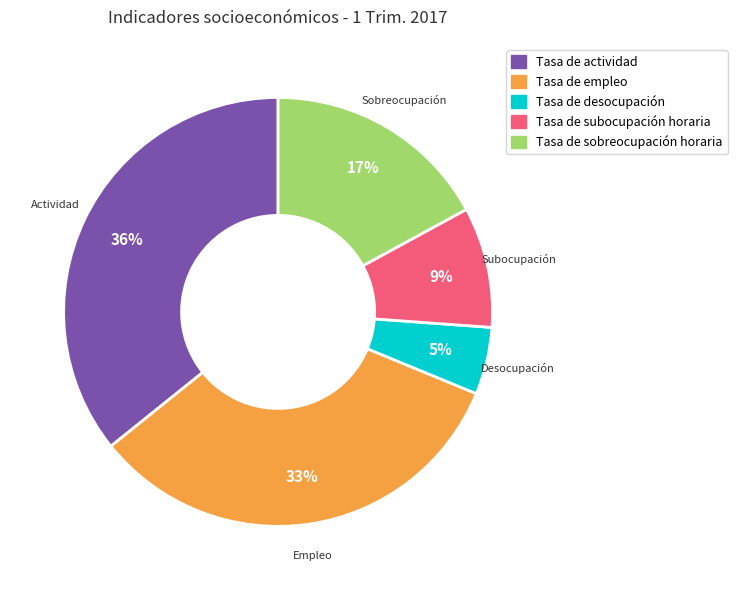

What is the largest slice in the pie chart?

Tasa de actividad